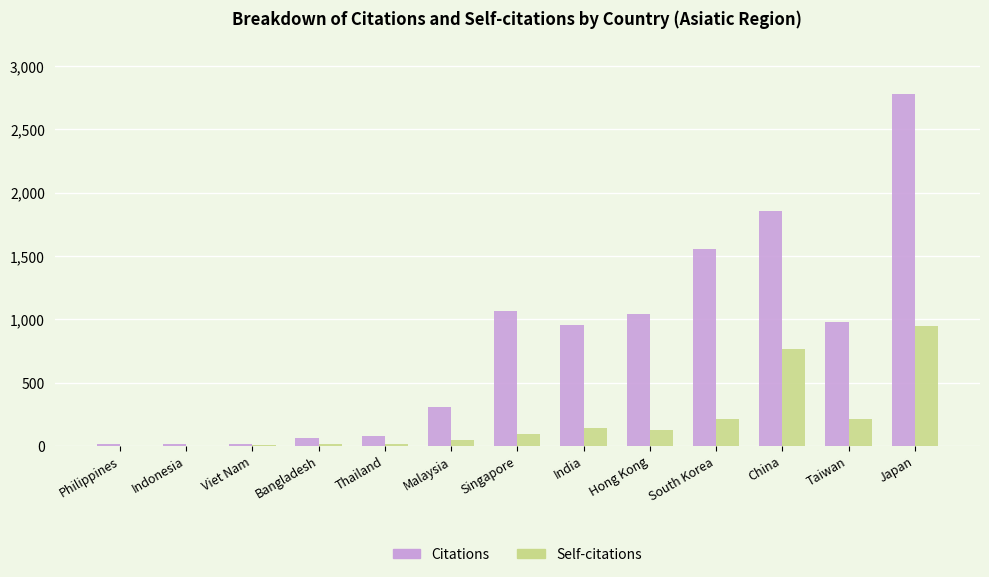

How many groups of bars are there?

13